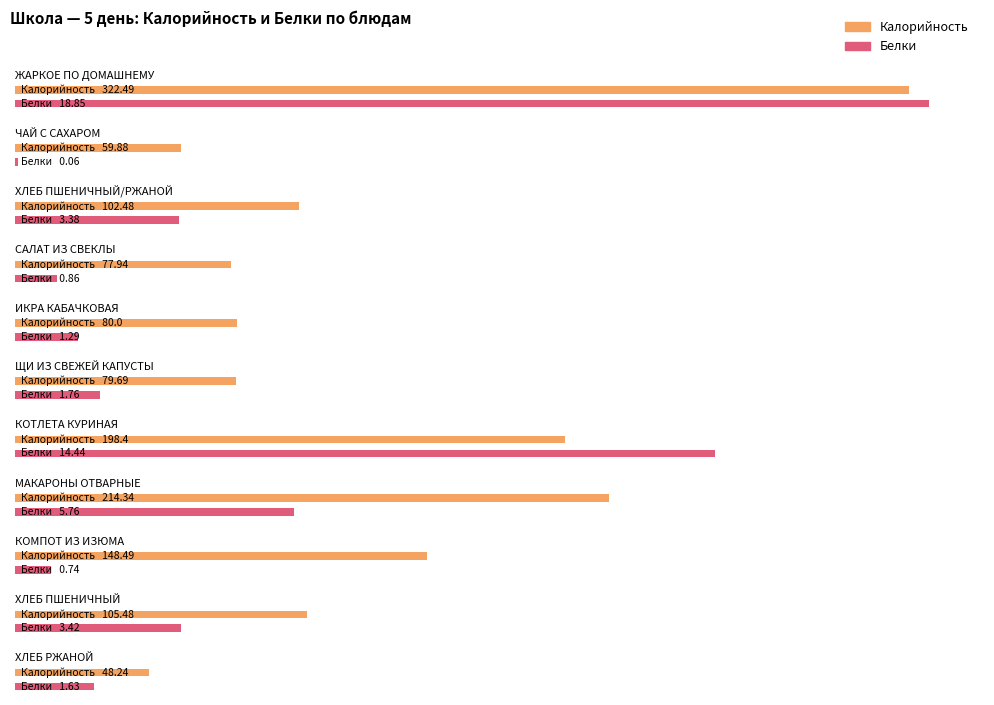

Reading right to left, what are all the values shown in this chart?

Калорийность: 48.2	105.5	148.5	214.3	198.4	79.7	80.0	77.9	102.5	59.9	322.5
Белки: 1.6	3.4	0.7	5.8	14.4	1.8	1.3	0.9	3.4	0.1	18.9